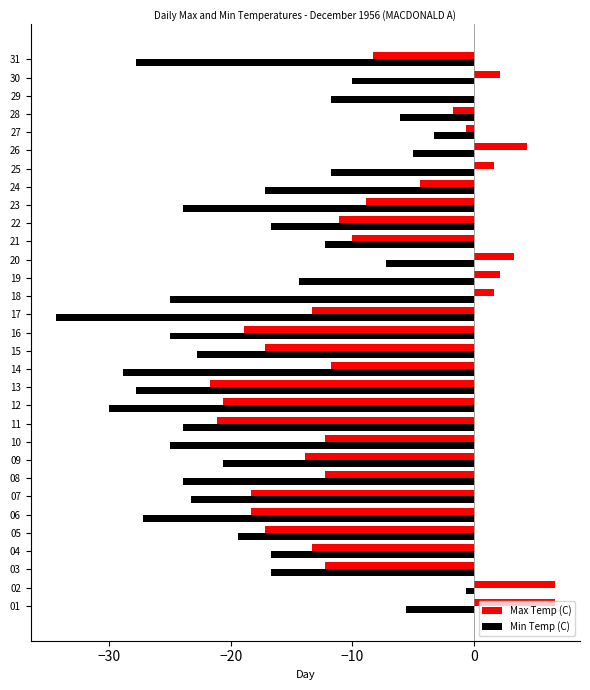

Which series has the largest total across all categories?

Max Temp (C)